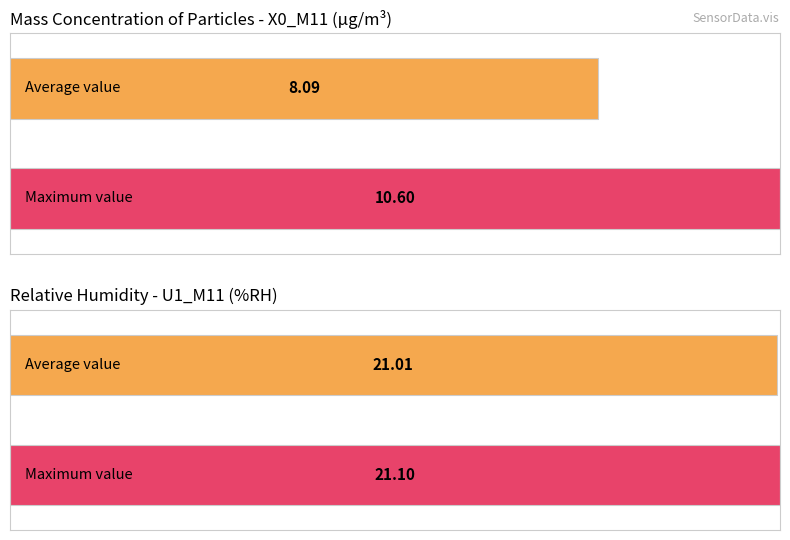

The X0_M11 series shows 10.5 at 03:07. True or false?

False